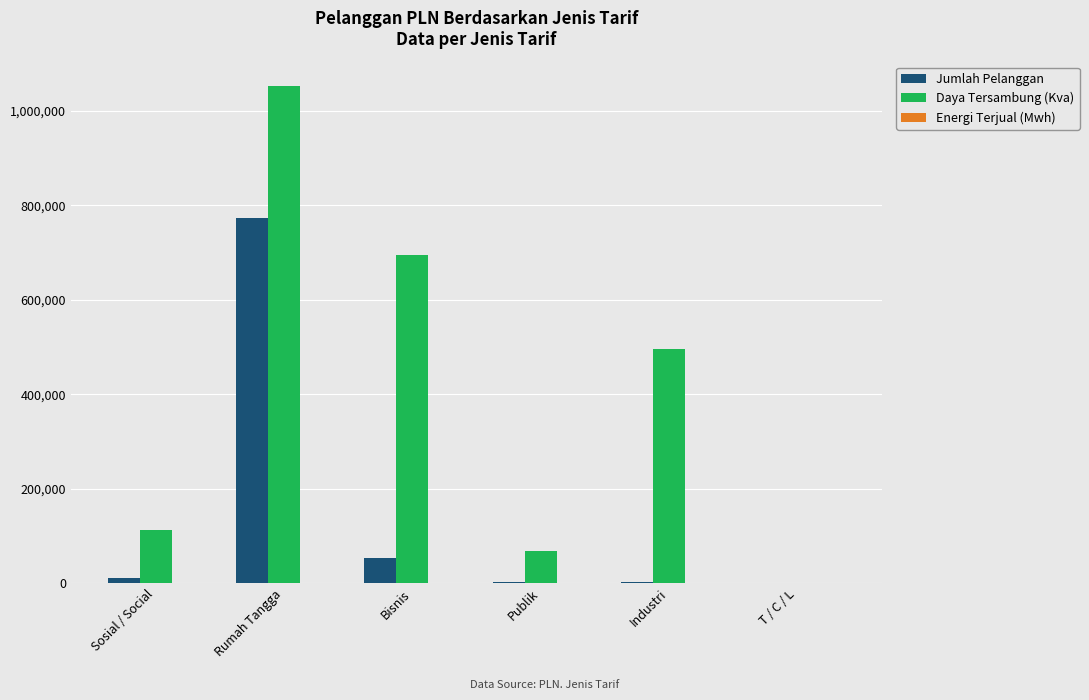

Which series has the widest spread of values?

Daya Tersambung (Kva)